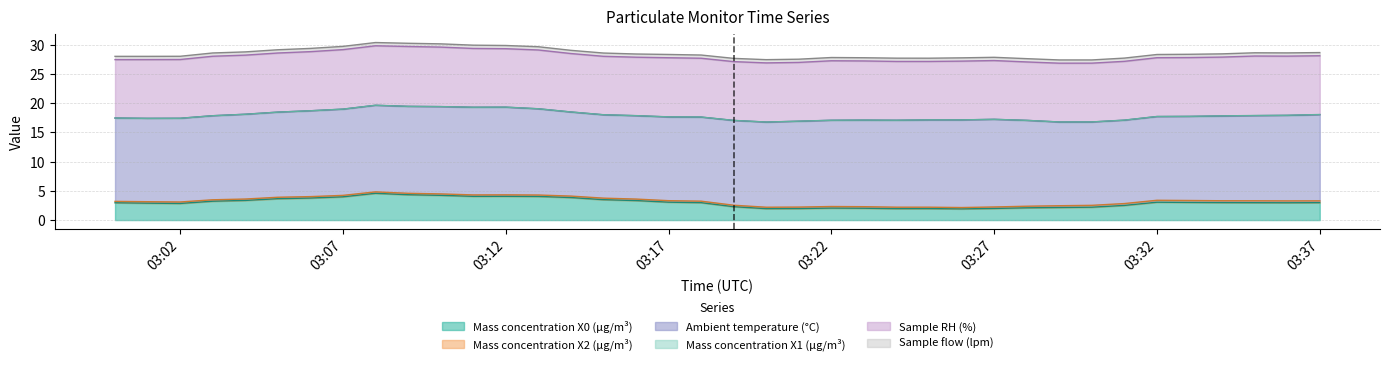

What is the minimum value for Mass concentration X0 (μg/m³)?

1.9